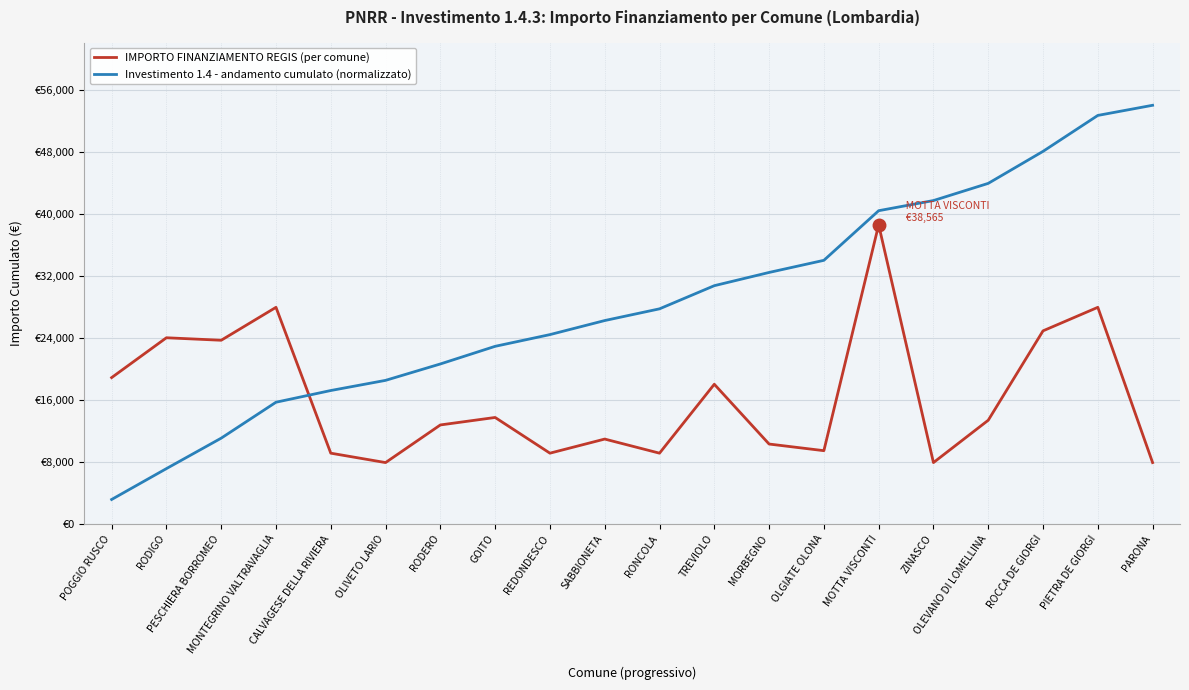

What are all the series names shown in the legend?

IMPORTO FINANZIAMENTO REGIS (per comune), Investimento 1.4 - andamento cumulato (normalizzato)